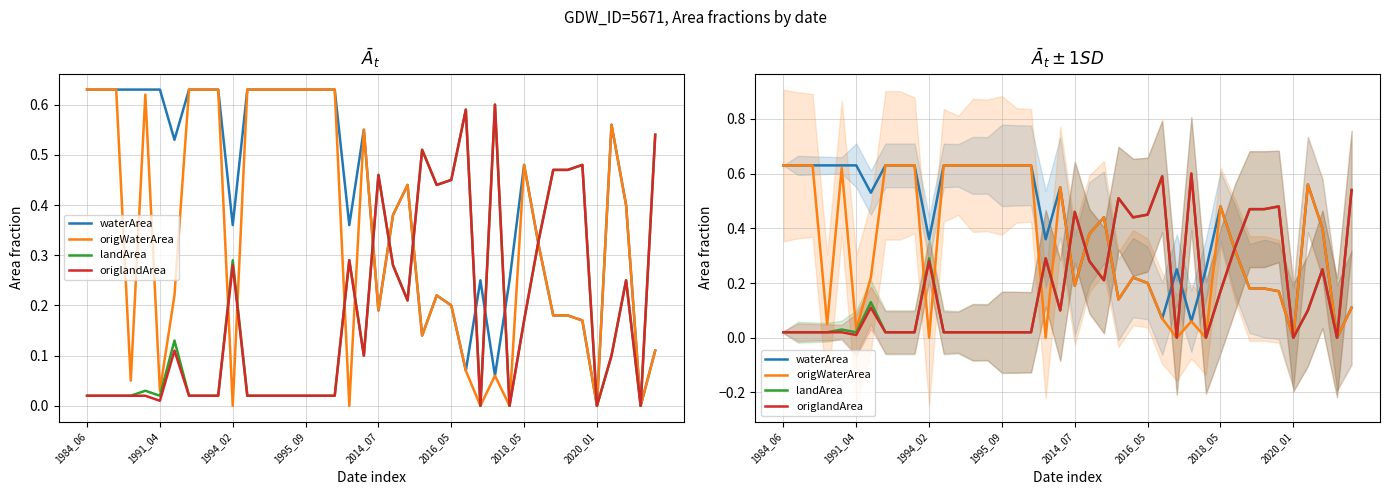

What is the approximate value of origWaterArea at 11?

0.6